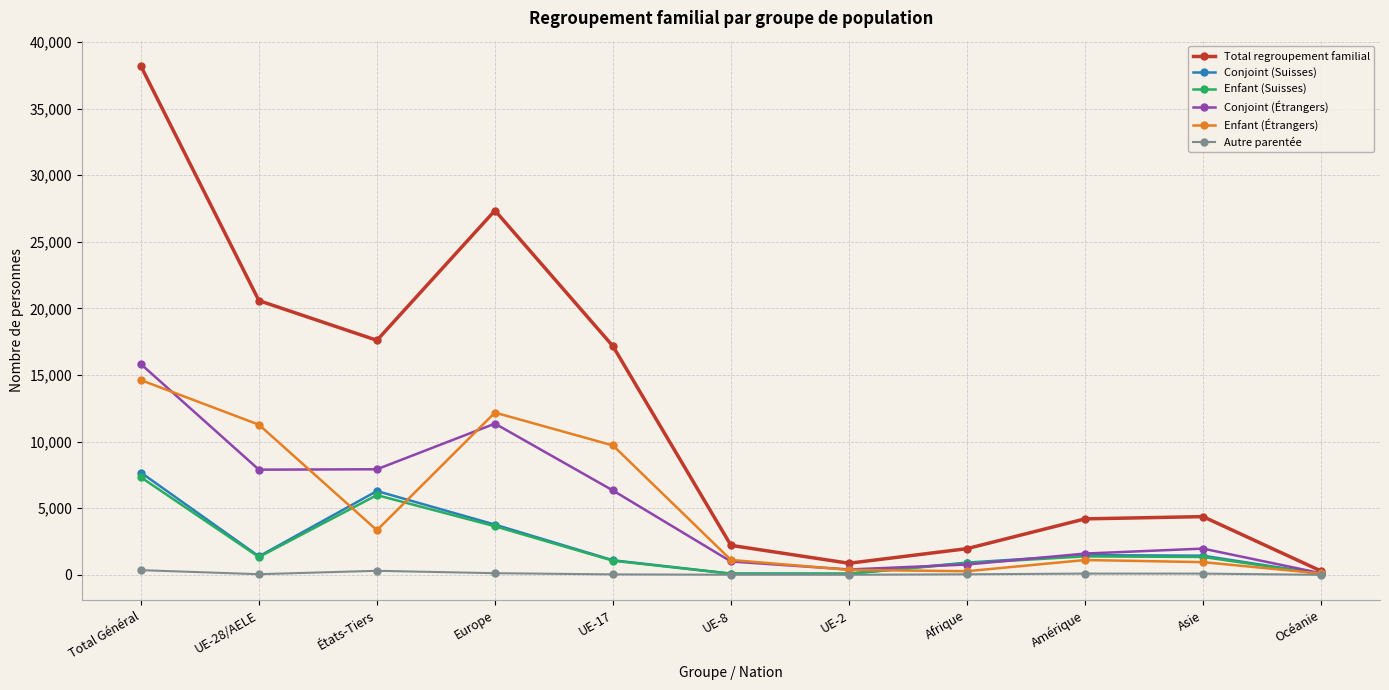

Between Total Général and Asie, which series saw the biggest shift?

Total regroupement familial